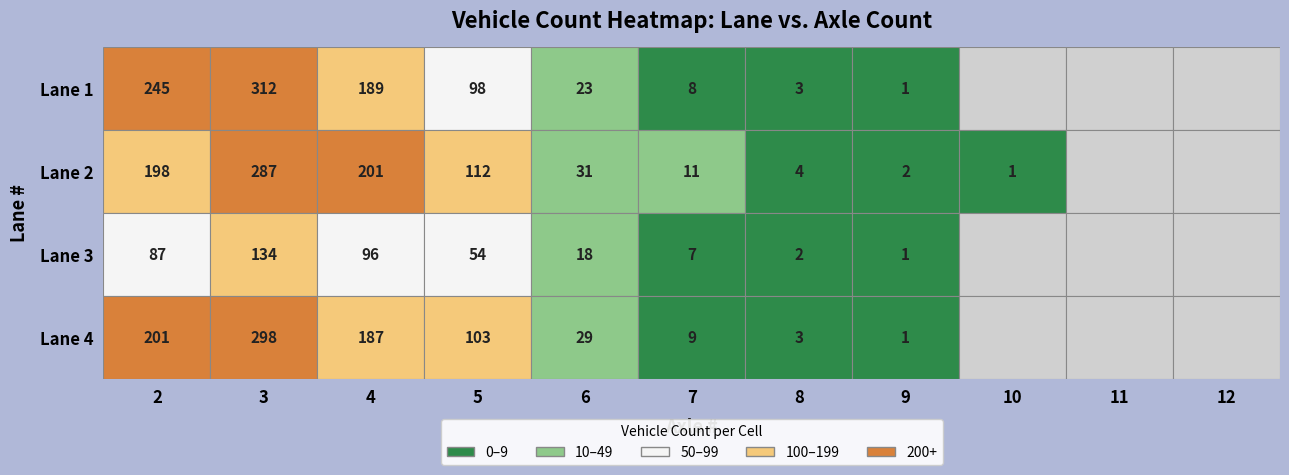

The 2 series shows 7 at 6. True or false?

False